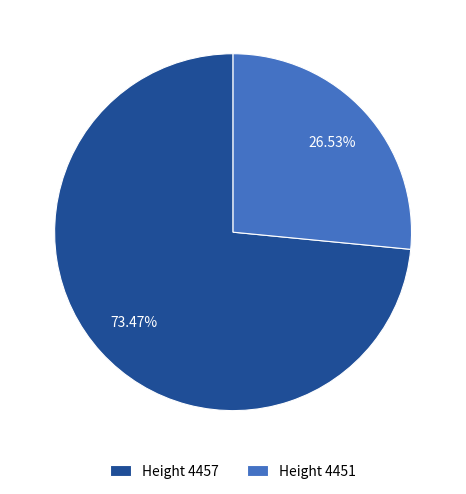

Which has a higher value, Height 4457 or Height 4451?

Height 4457